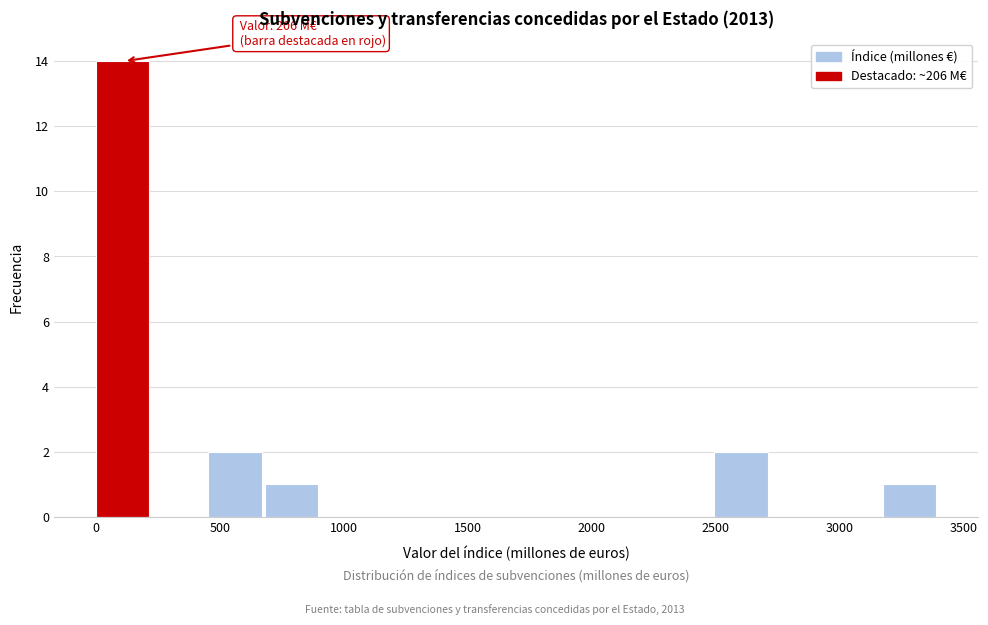

Which range on the x-axis has the tallest bar?

0 to 250